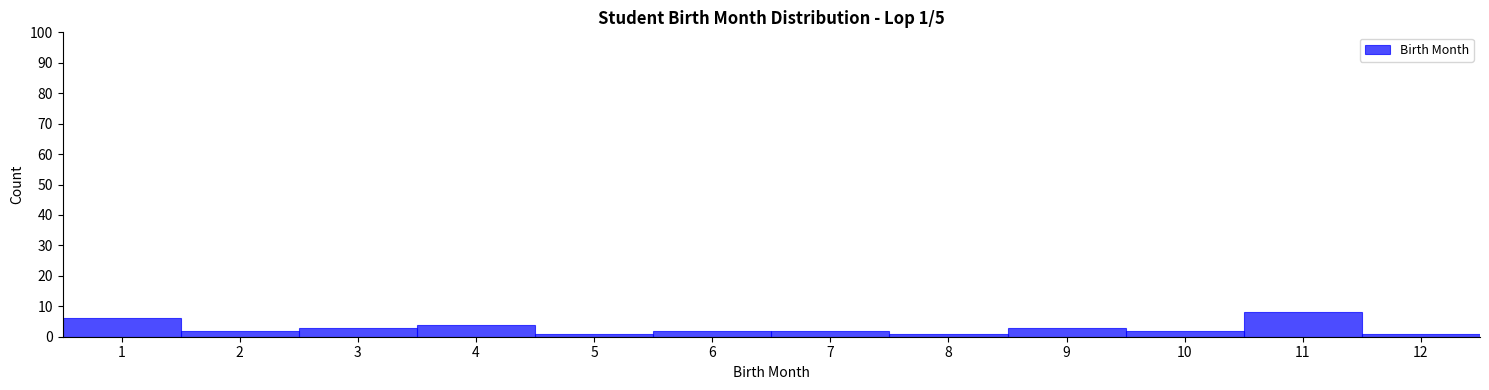

Over which range of the x-axis is the bar tallest?

10.5 to 11.5